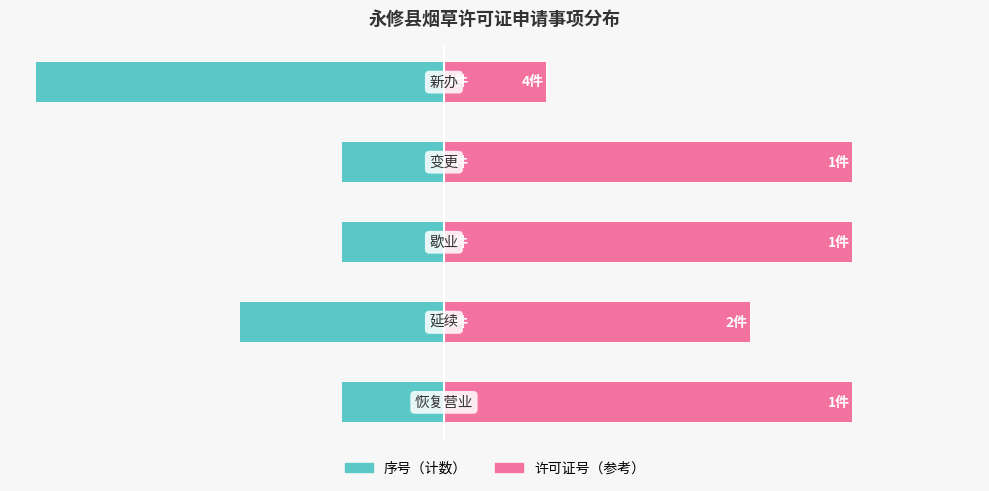

Reading right to left, list all the values displayed in this chart.

序号（计数）: -80	-20	-20	-40	-20
许可证号（参考）: 20	80	80	60	80